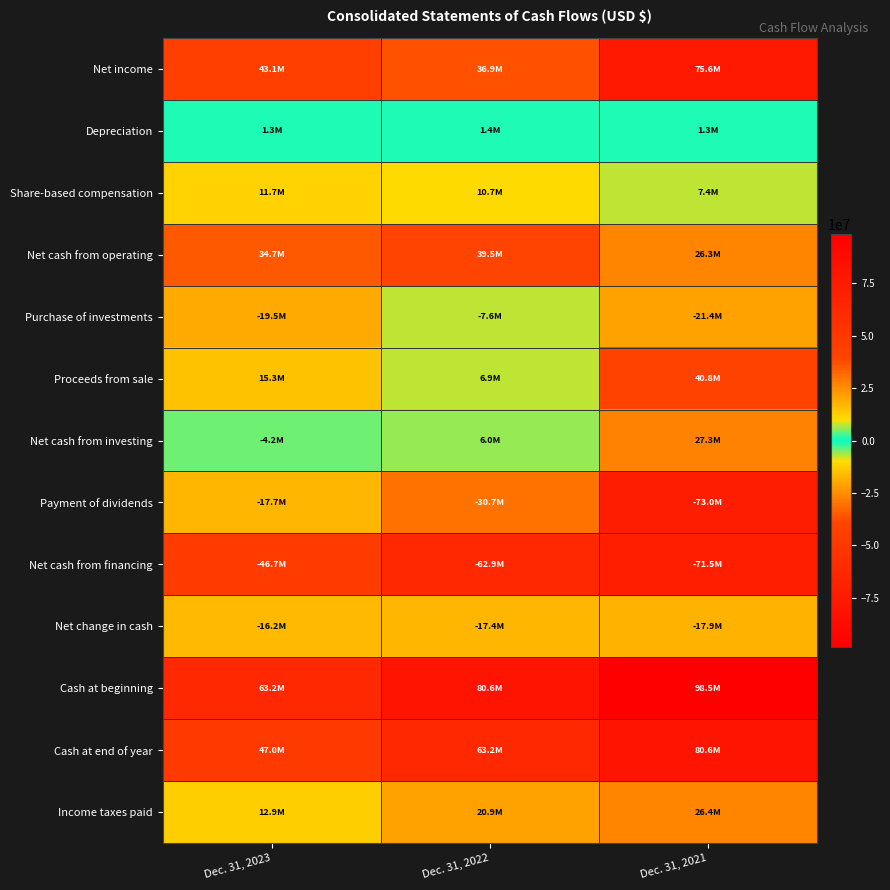

List the series in order of their peak value, highest first.

Cash at beginning, Cash at end of year, Net income, Proceeds from sale, Net cash from operating, Net cash from investing, Income taxes paid, Share-based compensation, Depreciation, Purchase of investments, Net change in cash, Payment of dividends, Net cash from financing